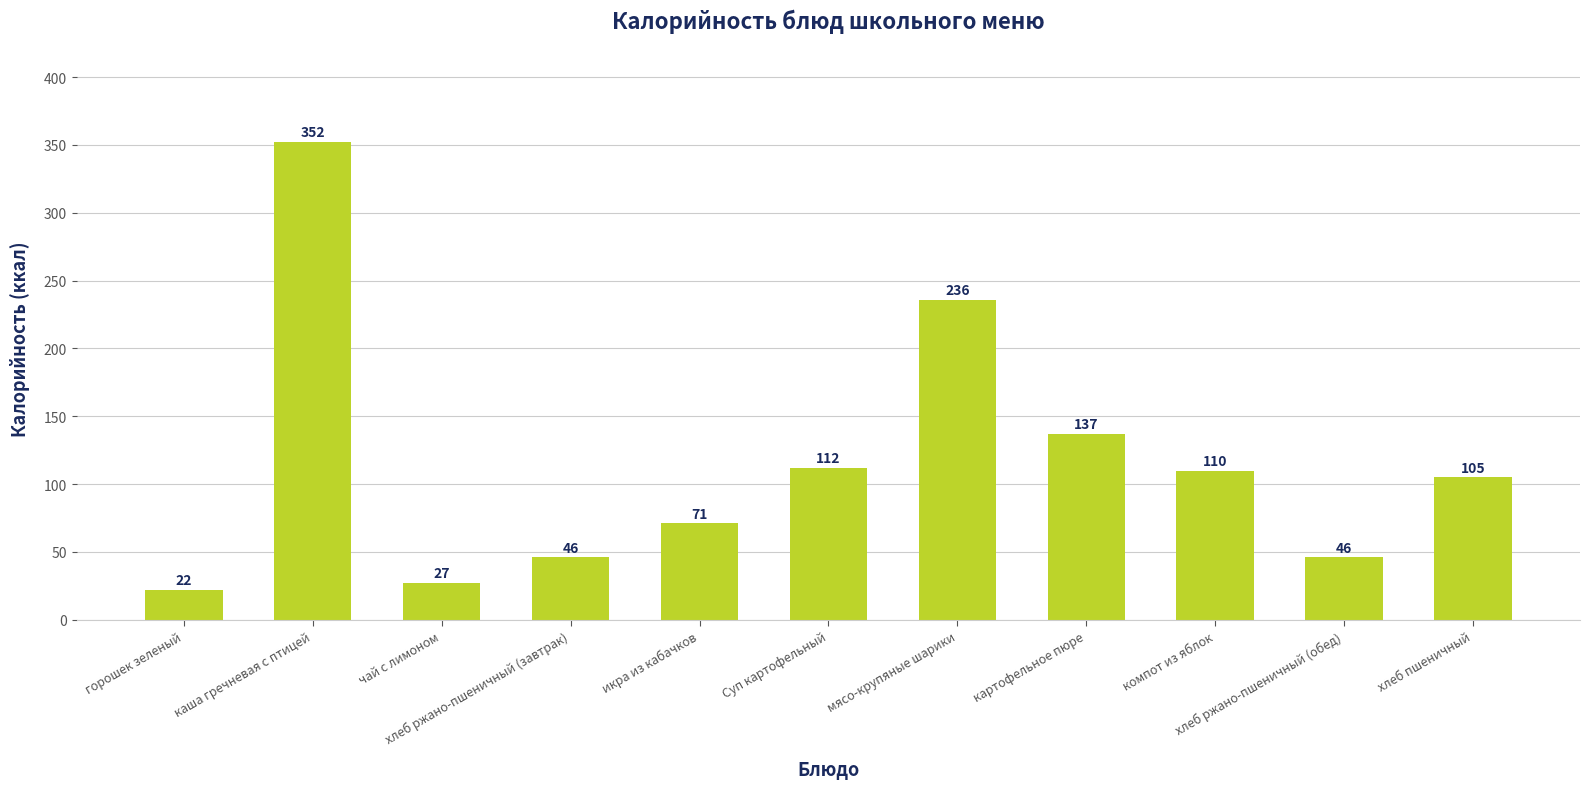

Is it true that the value at мясо-крупяные шарики is 236.0?

True